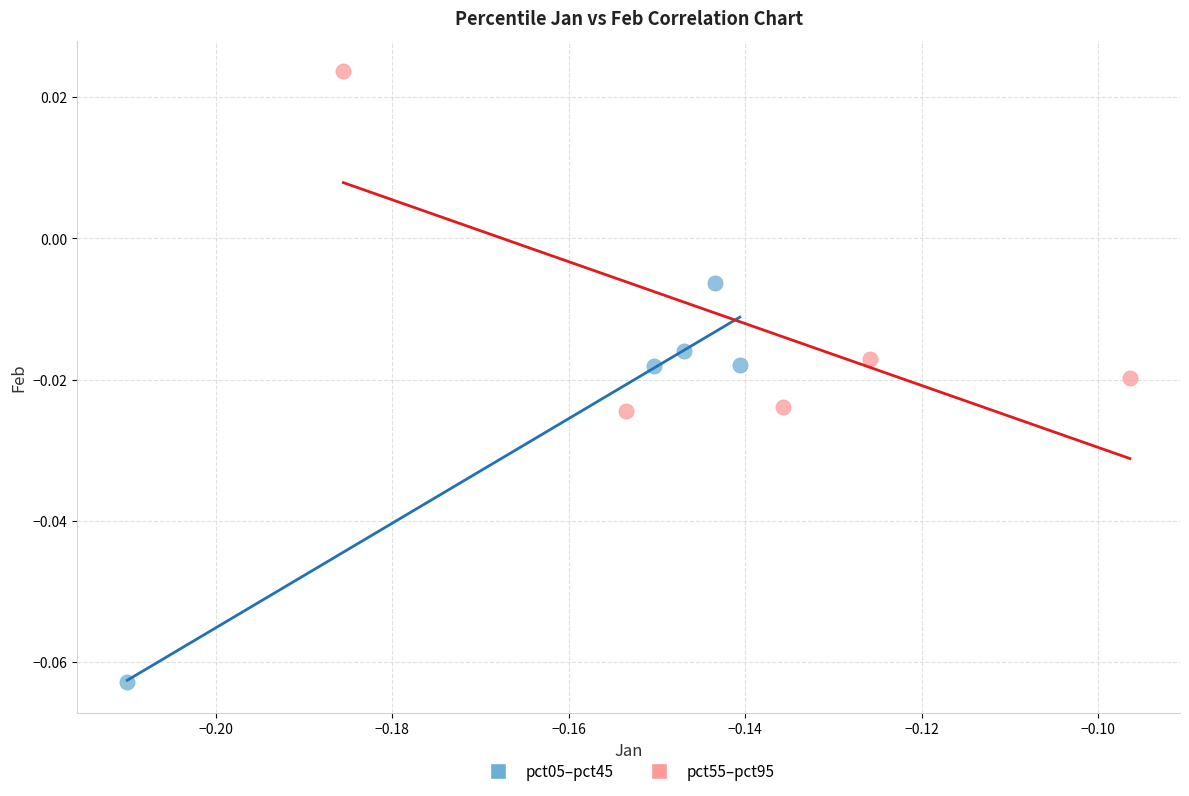

Which series reaches the maximum Y coordinate?

pct55–pct95